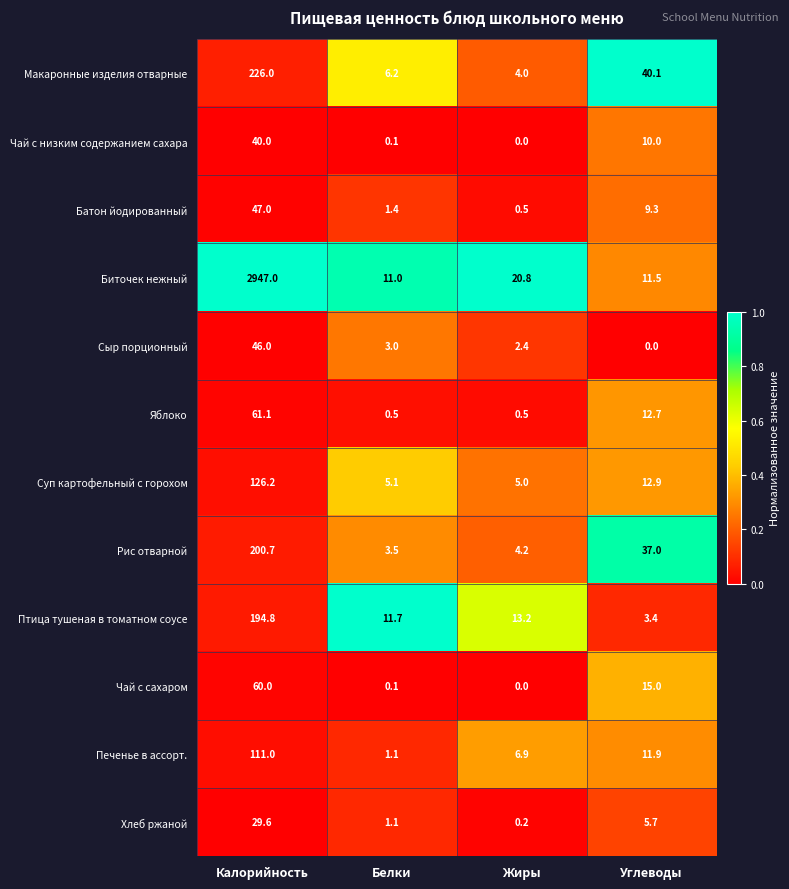

At which category is the sum across all series the highest?

Калорийность